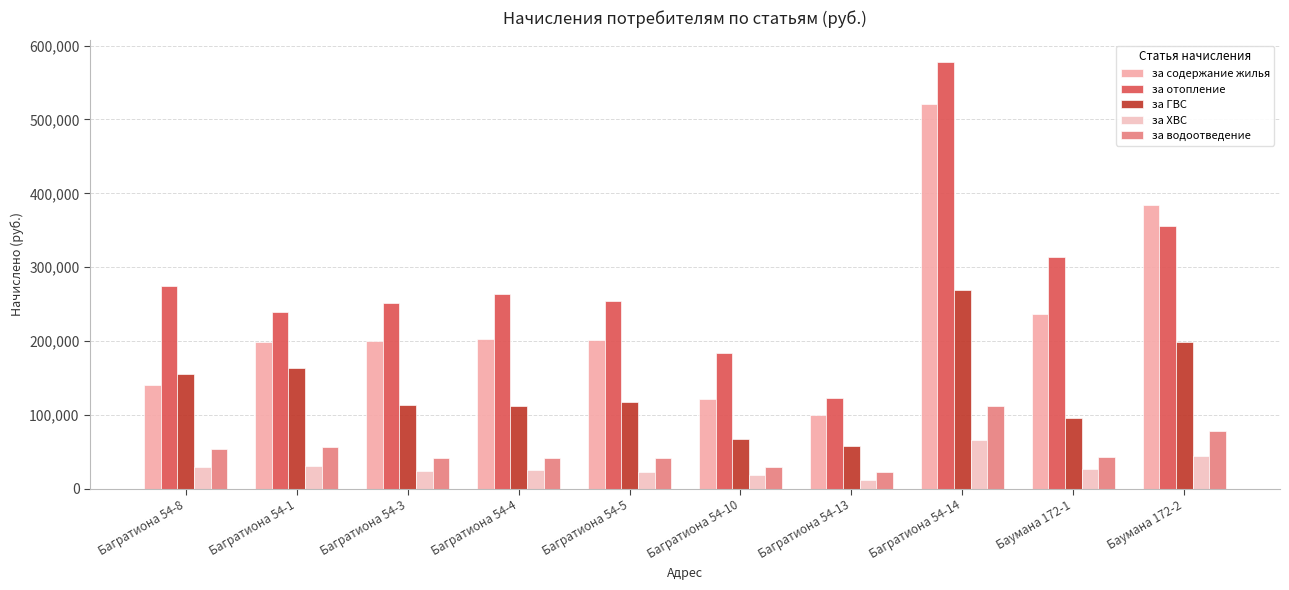

Where is за отопление nearest to the value 350481?

Баумана 172-2